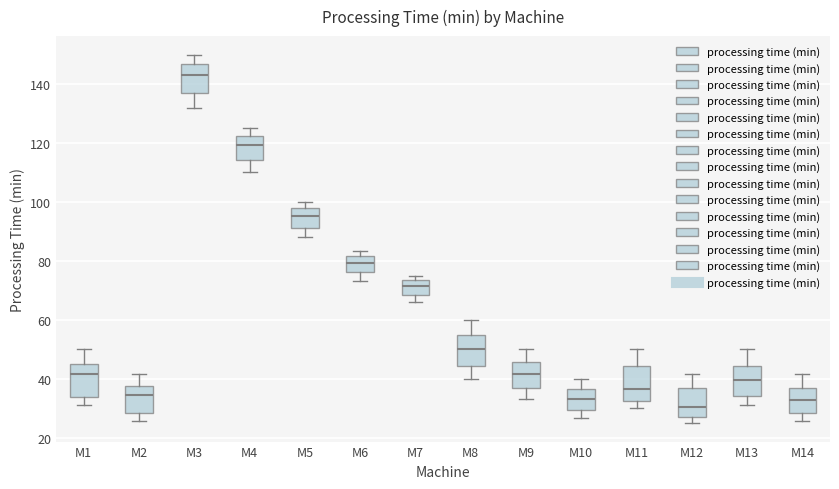

Reading left to right, transcribe this box plot: for each box, give where its median line is, the range the box spans, and where its two whiskers end, as read against the y-axis. The values are not printed on the chart, so give them approximately, as read against the axis.

M1: median 42, box 34 to 46, whiskers 32 to 50
M2: median 34, box 28 to 38, whiskers 26 to 42
M3: median 144, box 138 to 146, whiskers 132 to 150
M4: median 120, box 114 to 122, whiskers 110 to 126
M5: median 96, box 92 to 98, whiskers 88 to 100
M6: median 80, box 76 to 82, whiskers 74 to 84
M7: median 72, box 68 to 74, whiskers 66 to 76
M8: median 50, box 44 to 54, whiskers 40 to 60
M9: median 42, box 36 to 46, whiskers 34 to 50
M10: median 34, box 30 to 36, whiskers 26 to 40
M11: median 36, box 32 to 44, whiskers 30 to 50
M12: median 30, box 28 to 38, whiskers 26 to 42
M13: median 40, box 34 to 44, whiskers 32 to 50
M14: median 32, box 28 to 38, whiskers 26 to 42